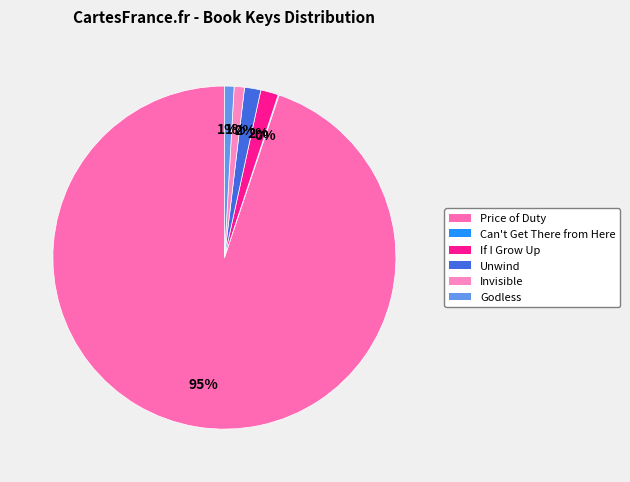

Does Price of Duty account for over 50% of the chart?

Yes